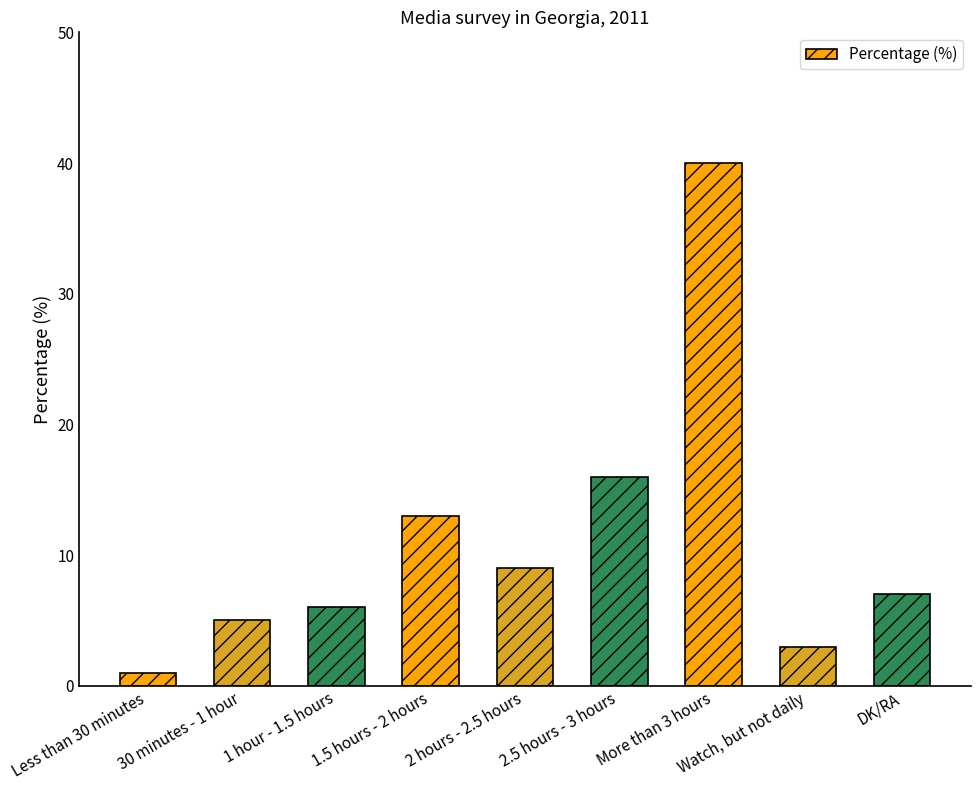

Rank the categories by value from highest to lowest.

More than 3 hours, 2.5 hours - 3 hours, 1.5 hours - 2 hours, 2 hours - 2.5 hours, DK/RA, 1 hour - 1.5 hours, 30 minutes - 1 hour, Watch, but not daily, Less than 30 minutes